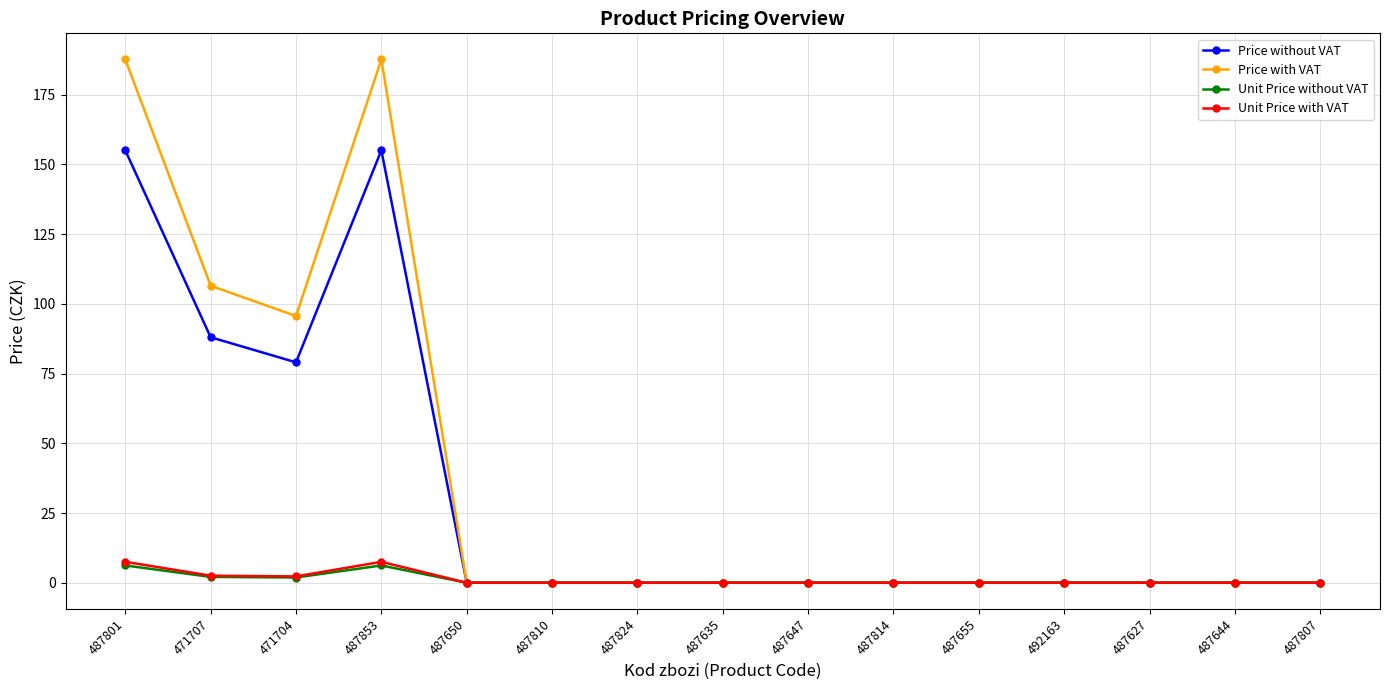

Where is the first local maximum for Unit Price with VAT?

487853